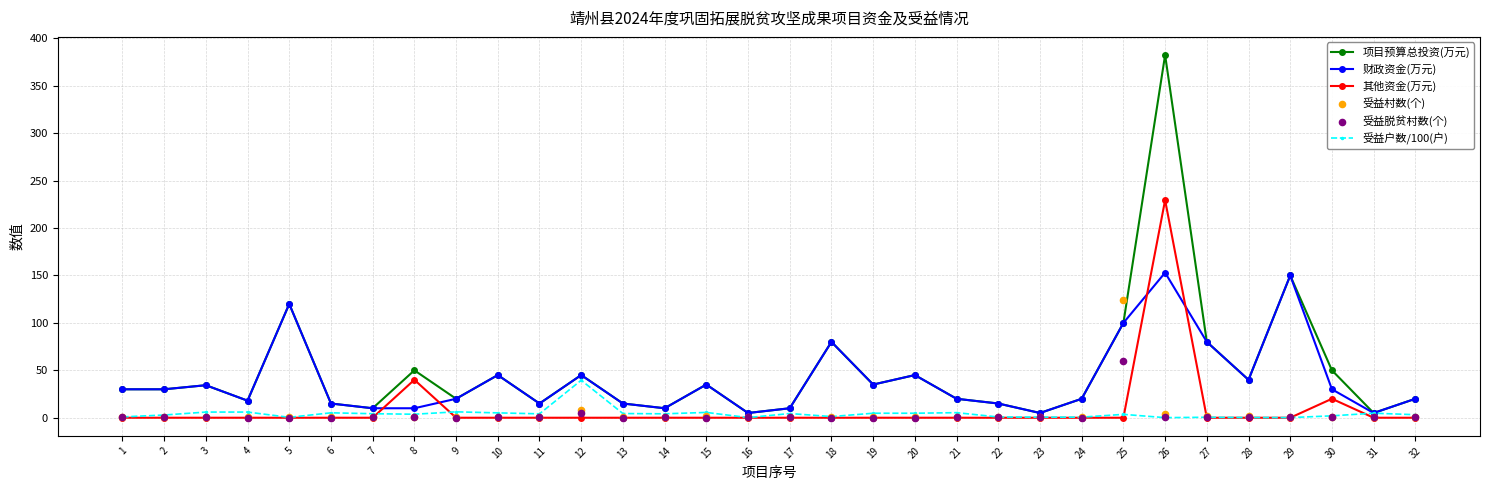

At which category is the sum across all series the highest?

26